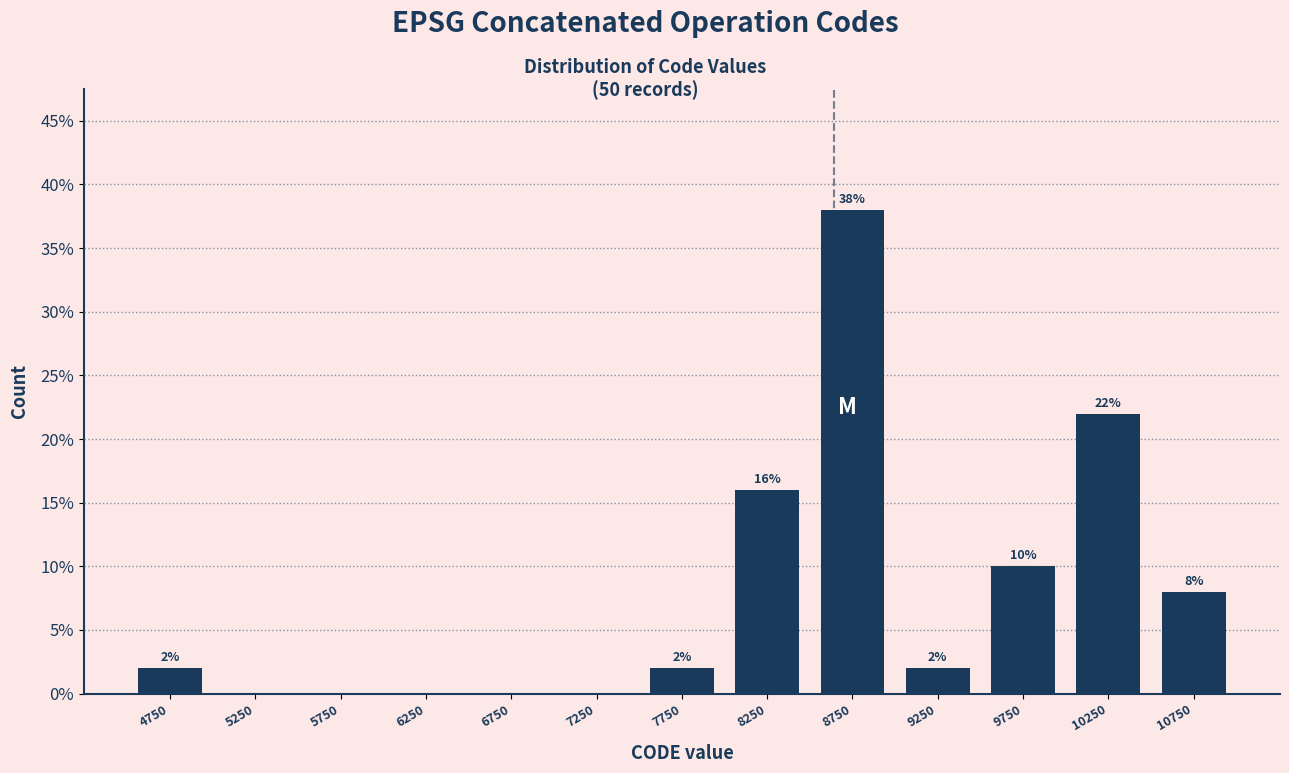

Over which range of the x-axis is the bar tallest?

8500 to 9000